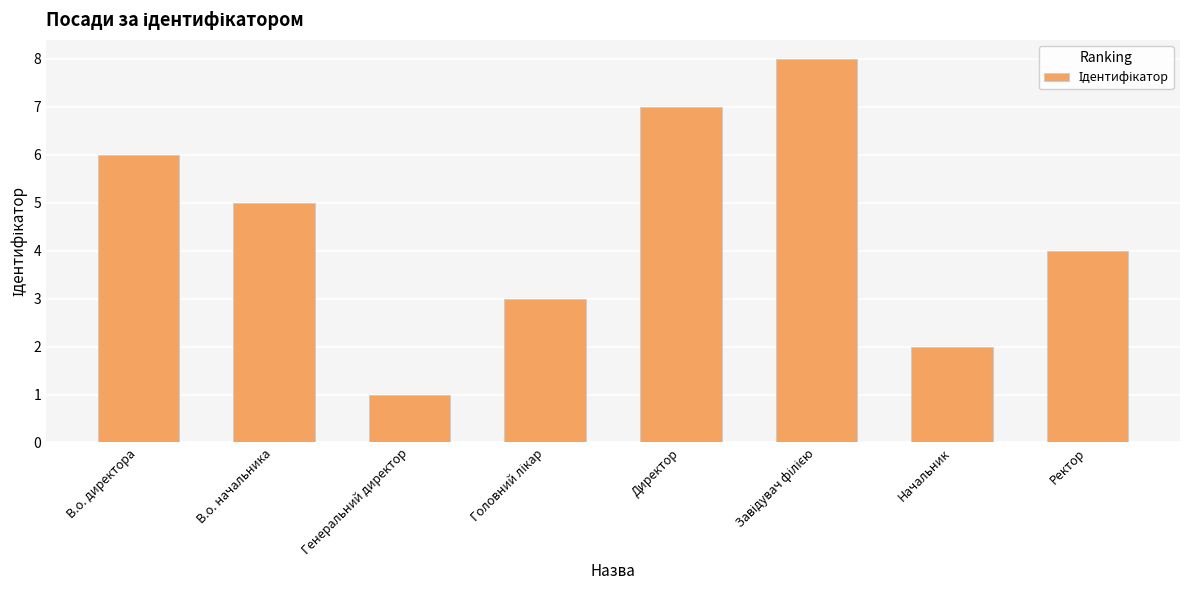

What is the smallest value displayed?

1